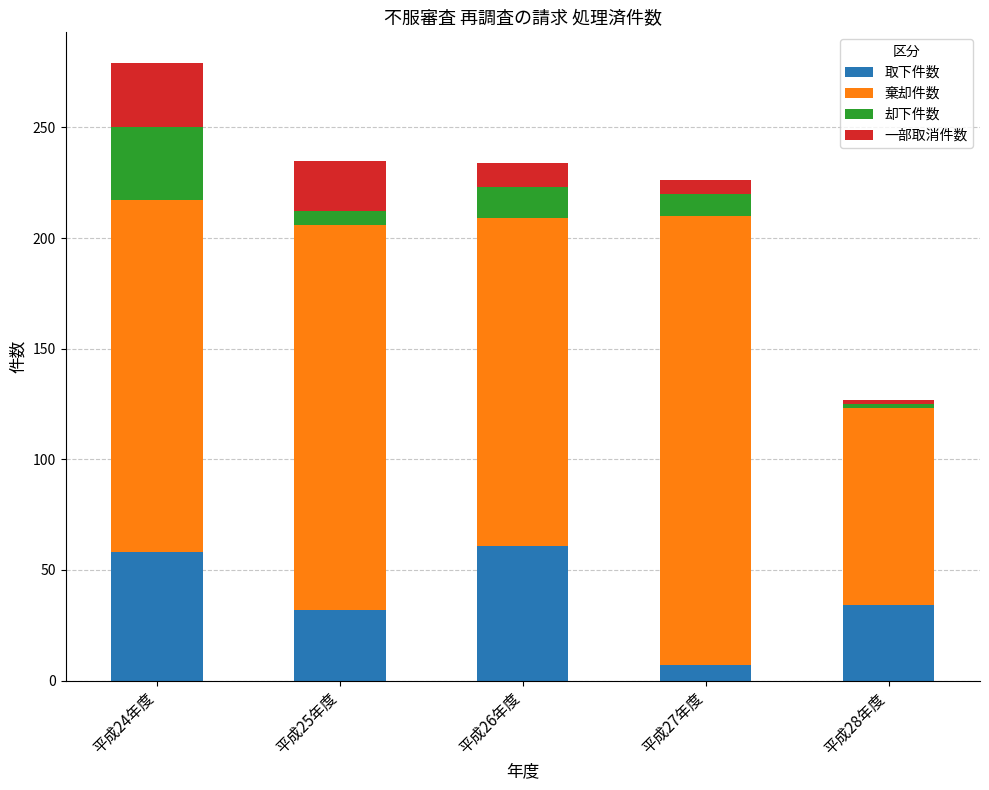

What is the difference between the maximum and second lowest values in the 取下件数 series?

29